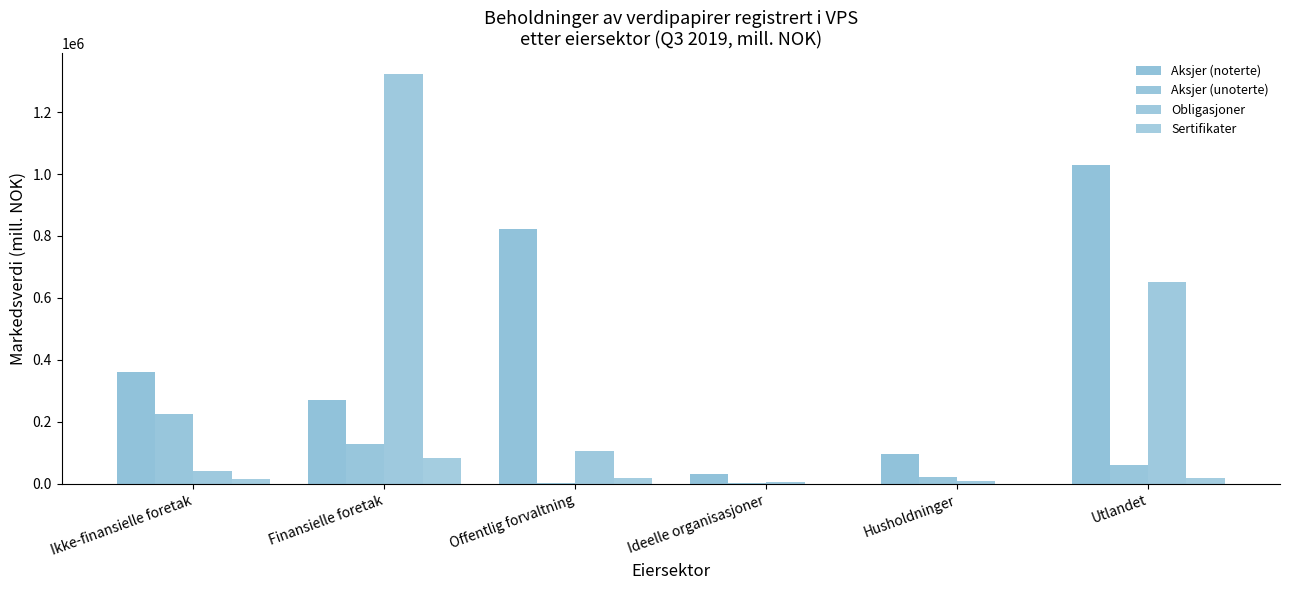

Which category has the lowest value in the Sertifikater series?

Husholdninger